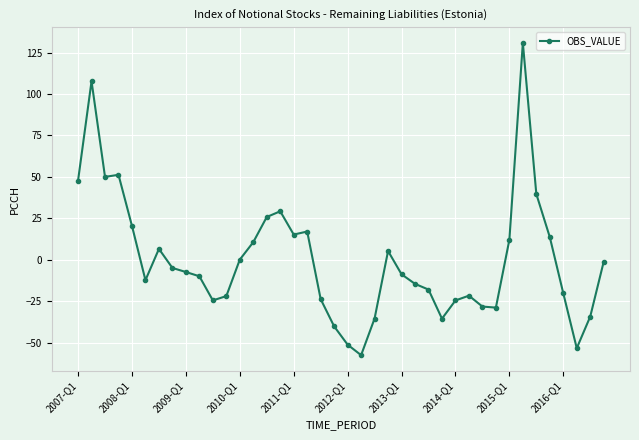

What is the value of the 18th point from the left?

17.0